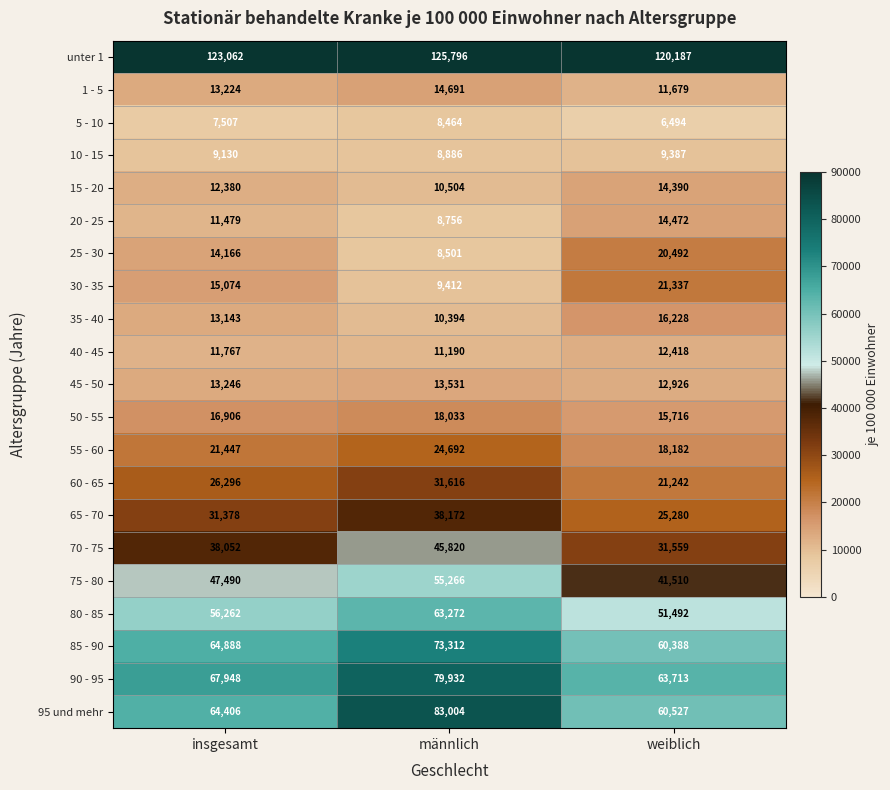

At which category is the sum across all series the highest?

männlich